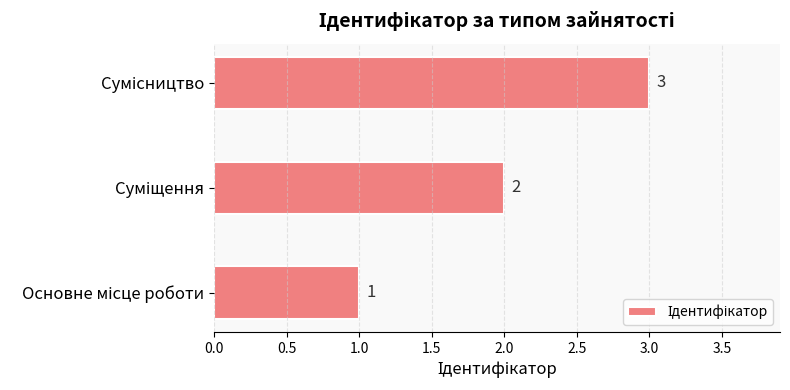

What is the sum of all values?

6